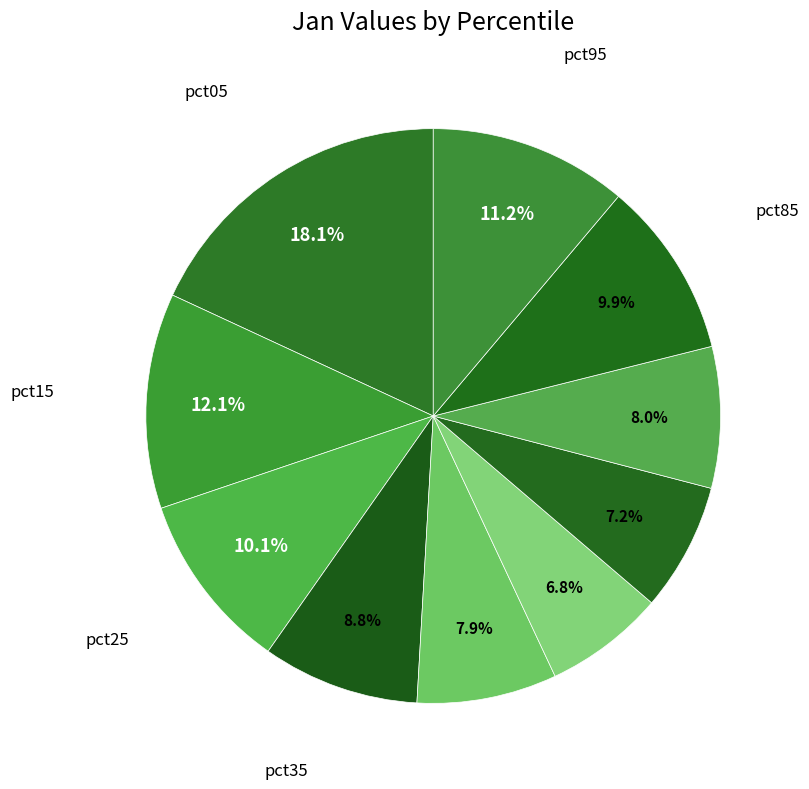

Is there any slice that represents more than half of the pie?

No